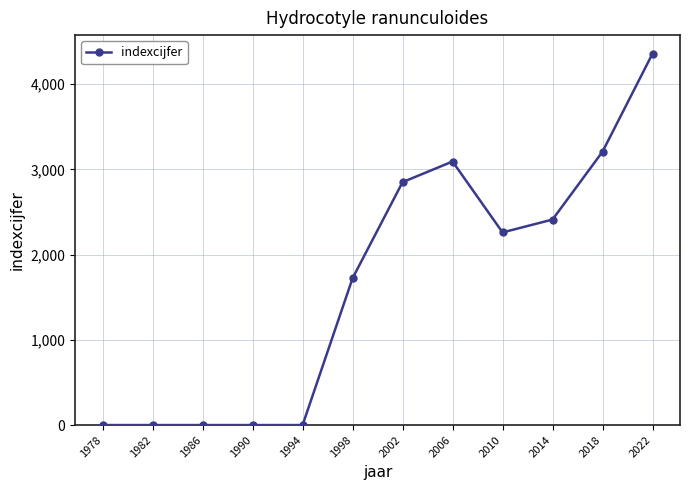

What is the maximum value shown in the chart?

4357